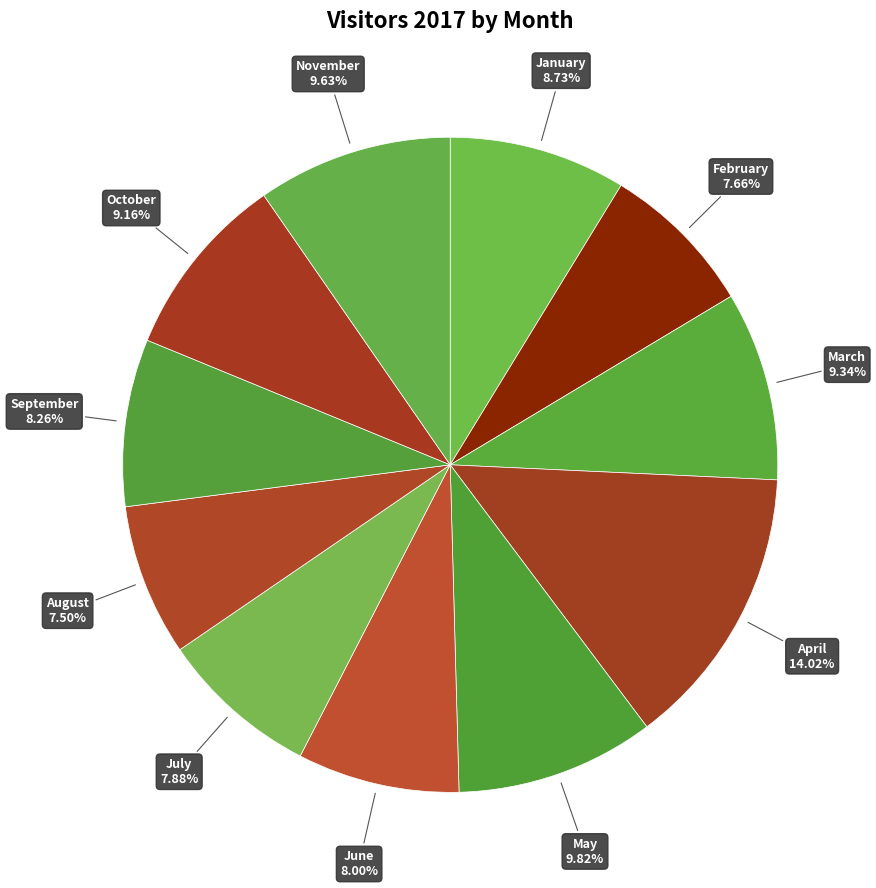

Which slice is the largest?

April